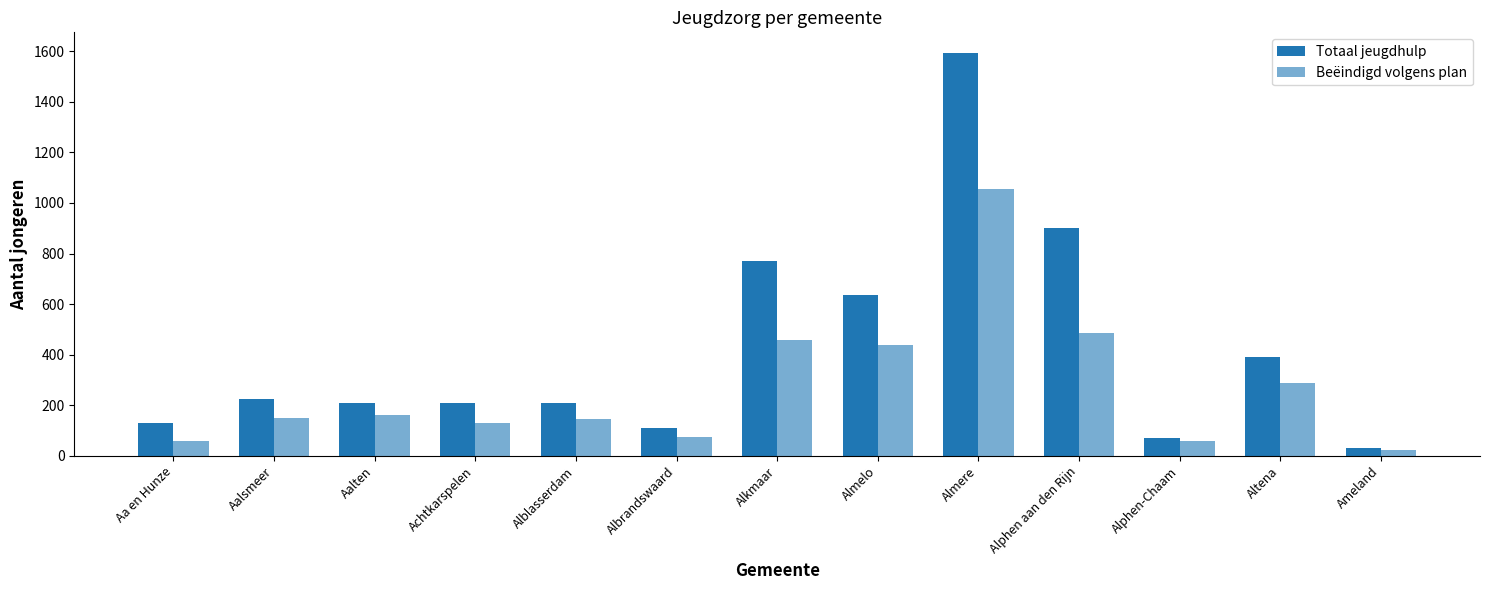

How many data points does each series have?

13